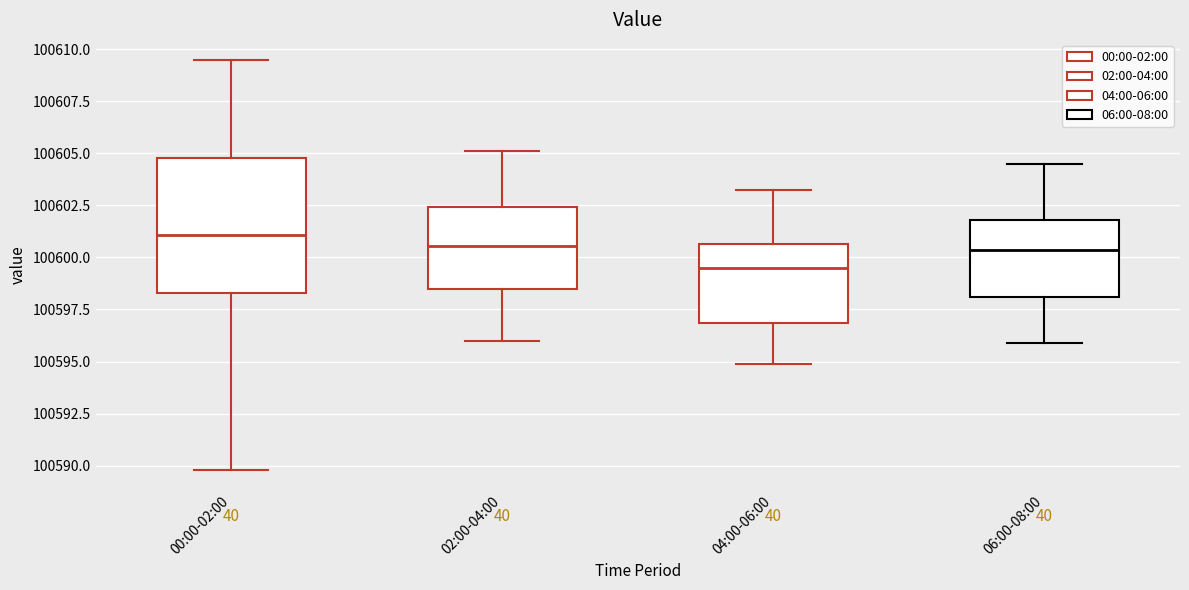

Reading left to right, read every box against the y-axis: the position of its median line, the range the box covers, and the ends of its whiskers. The values are not printed on the chart, so give them approximately, as read against the axis.

00:00-02:00: median 100601.0, box 100598.5 to 100605.0, whiskers 100590.0 to 100609.5
02:00-04:00: median 100600.5, box 100598.5 to 100602.5, whiskers 100596.0 to 100605.0
04:00-06:00: median 100599.5, box 100597.0 to 100600.5, whiskers 100595.0 to 100603.5
06:00-08:00: median 100600.5, box 100598.0 to 100602.0, whiskers 100596.0 to 100604.5